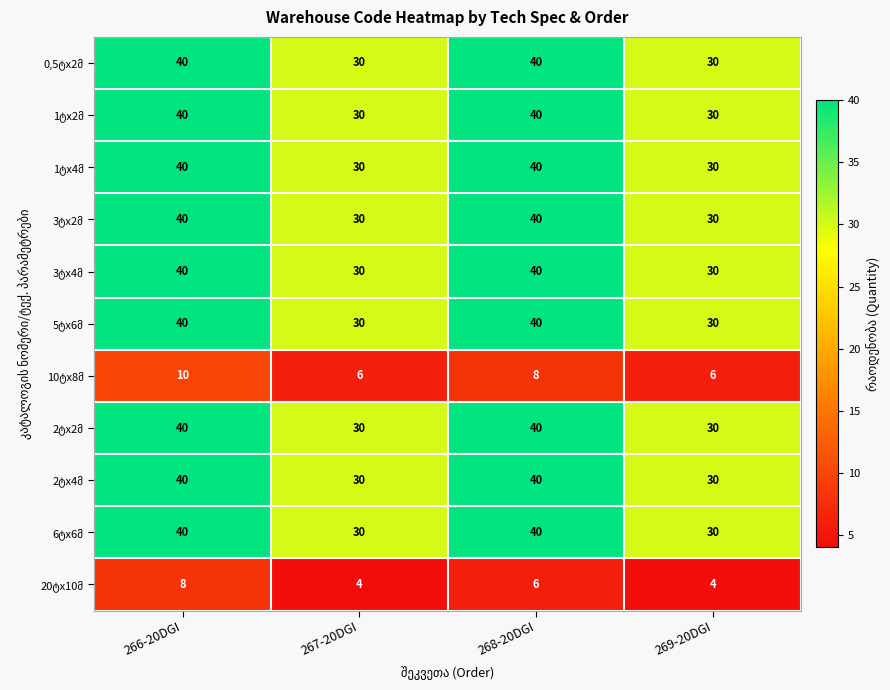

At how many categories does at least one series exceed 34?

2